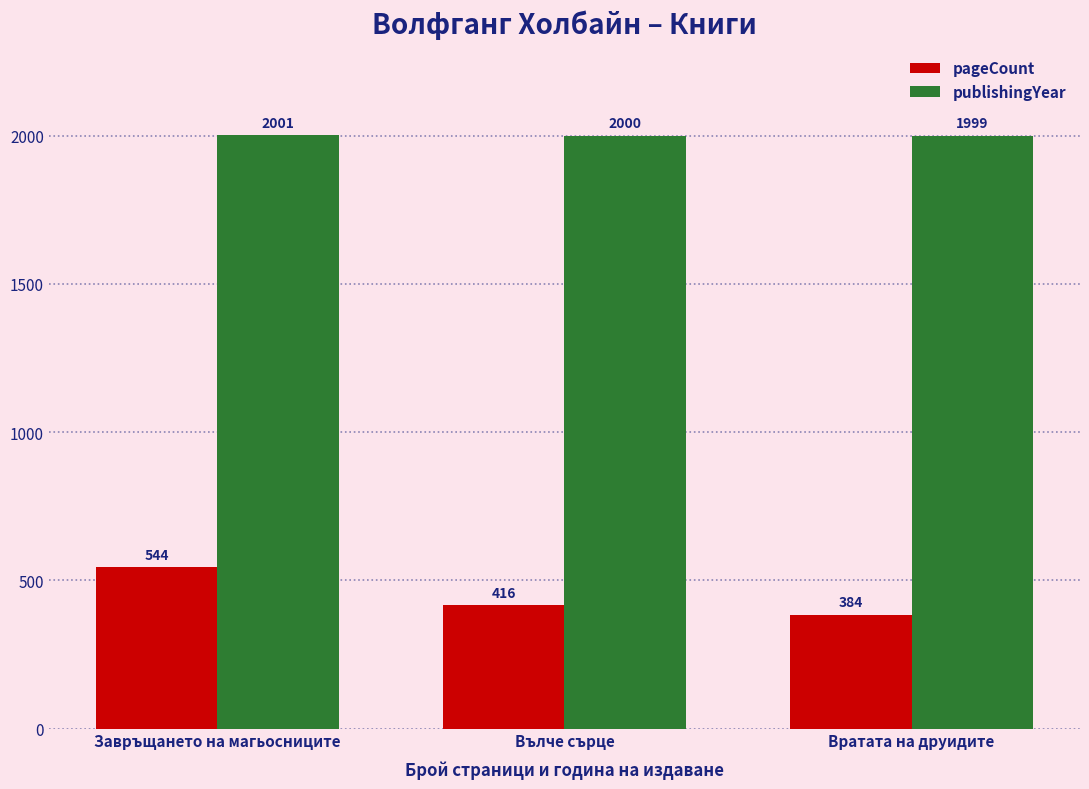

Reading left to right, transcribe all the data shown in this chart.

pageCount: Завръщането на магьосниците=544	Вълче сърце=416	Вратата на друидите=384
publishingYear: Завръщането на магьосниците=2001	Вълче сърце=2000	Вратата на друидите=1999